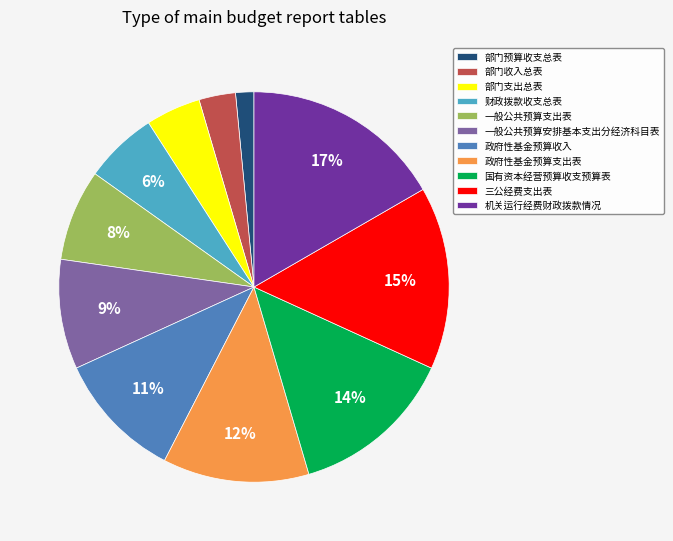

To the nearest percent, what portion does 一般公共预算支出表 represent?

8%